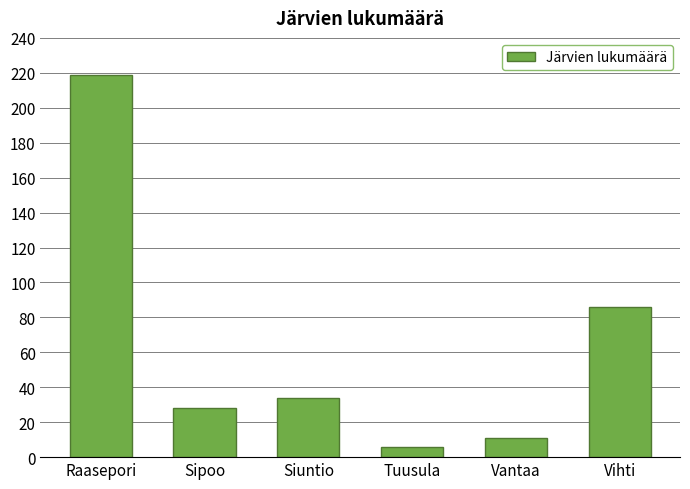

What is the label of the 6th bar from the right?

Raasepori